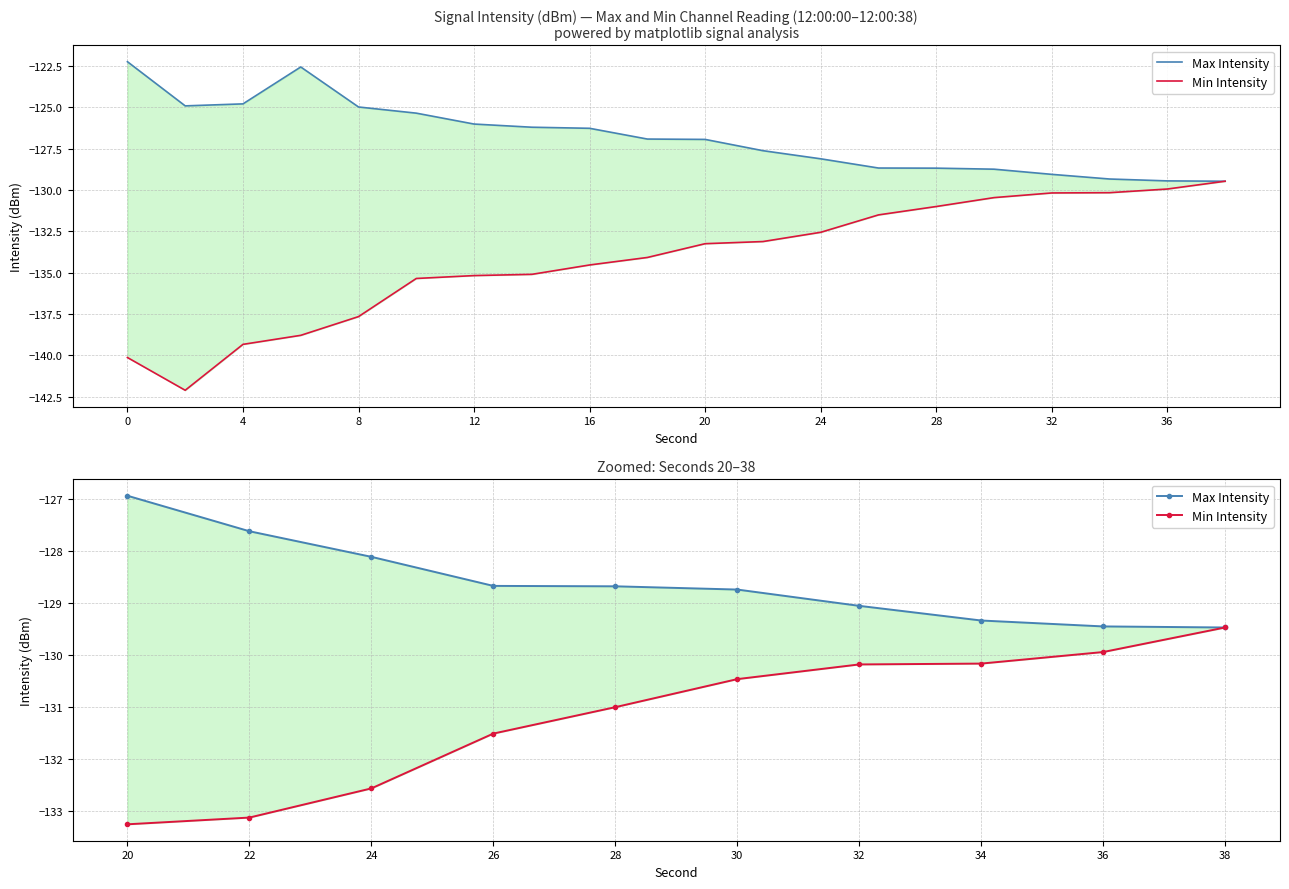

True or false: Max Intensity has more than 1 interior local peaks.

False